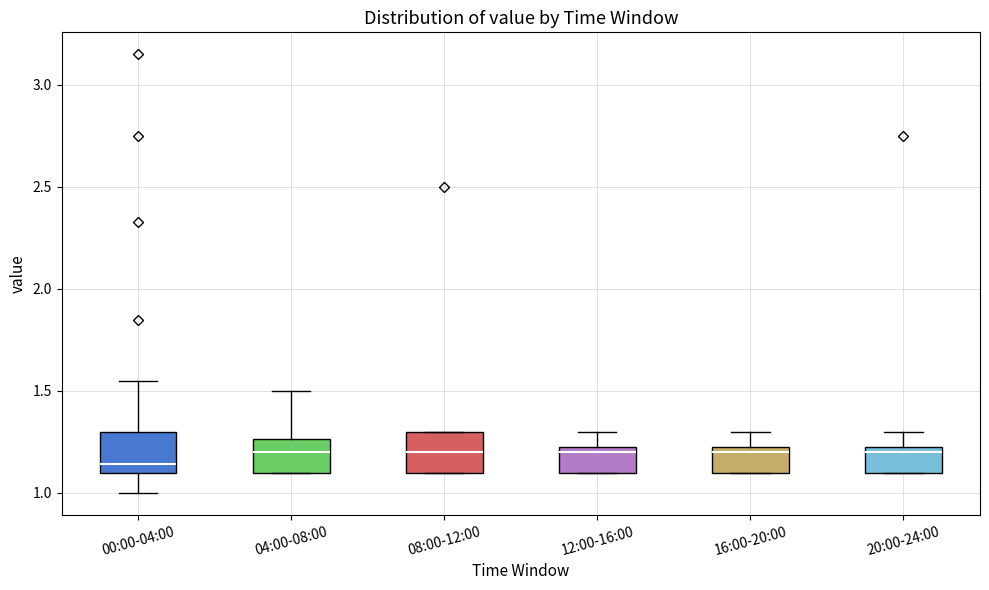

Reading left to right, transcribe this box plot: for each box, give where its median line is, the range the box spans, and where its two whiskers end, as read against the y-axis. The values are not printed on the chart, so give them approximately, as read against the axis.

00:00-04:00: median 1.15, box 1.10 to 1.30, whiskers 1.00 to 1.55
04:00-08:00: median 1.20, box 1.10 to 1.25, whiskers 1.10 to 1.50
08:00-12:00: median 1.20, box 1.10 to 1.30, whiskers 1.10 to 1.30
12:00-16:00: median 1.20, box 1.10 to 1.25, whiskers 1.10 to 1.30
16:00-20:00: median 1.20, box 1.10 to 1.25, whiskers 1.10 to 1.30
20:00-24:00: median 1.20, box 1.10 to 1.25, whiskers 1.10 to 1.30